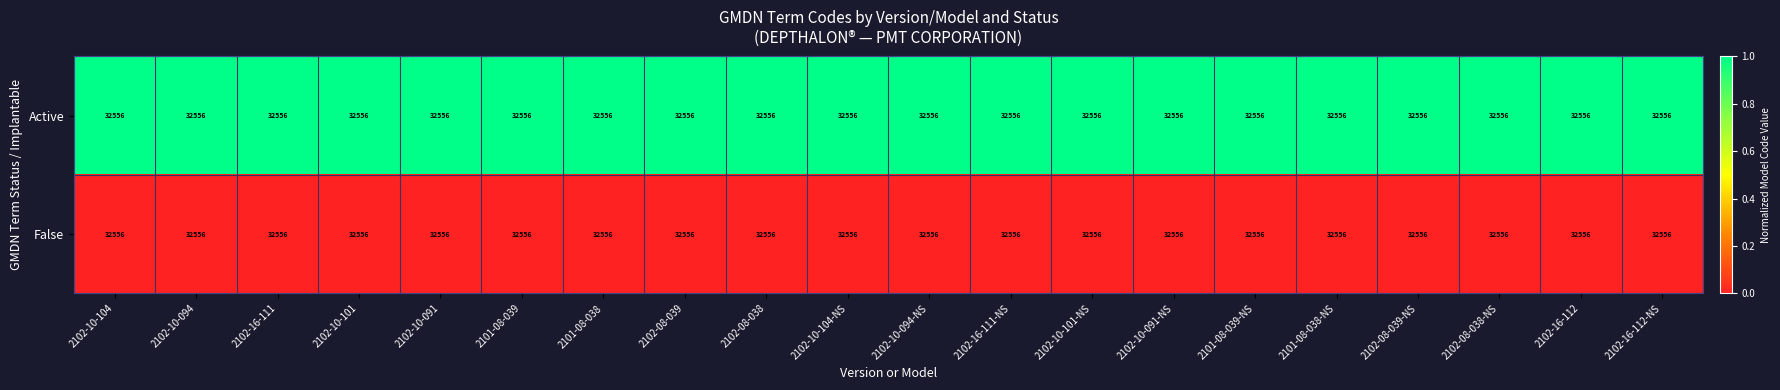

Which category has the lowest value in the False series?

2102-10-104